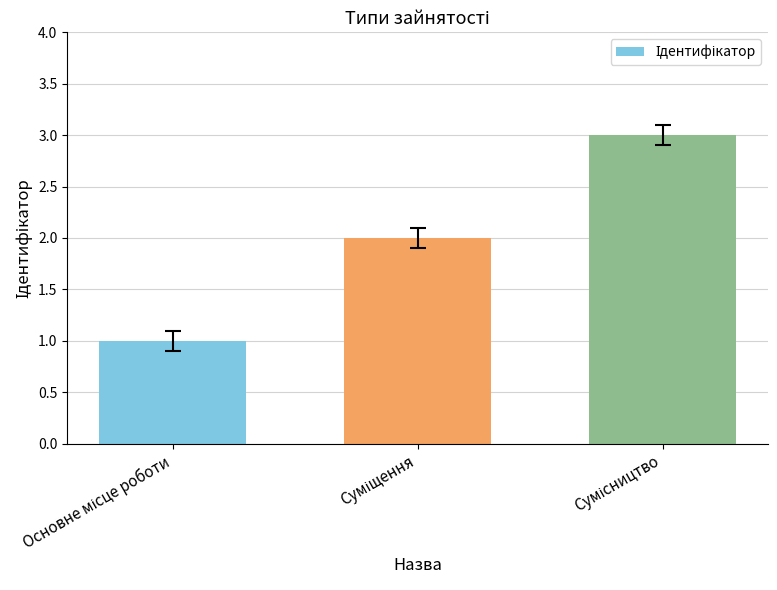

What is the greatest value displayed?

3